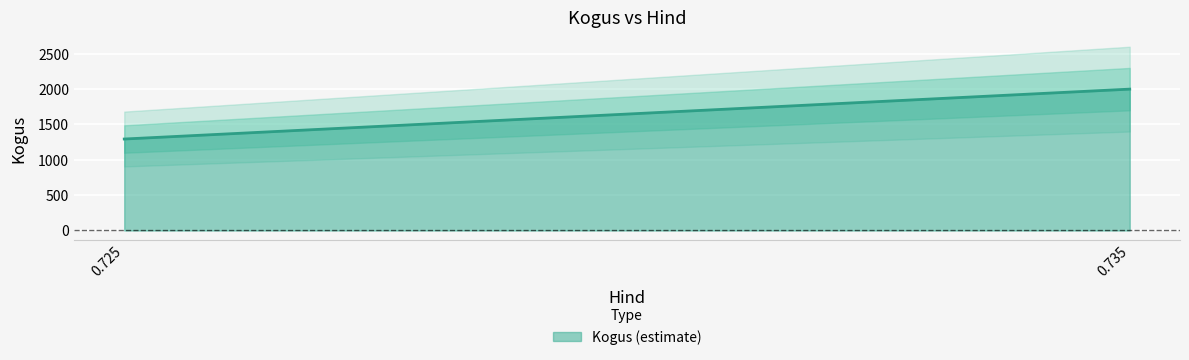

At which category does the data reach its first local valley?

0.725